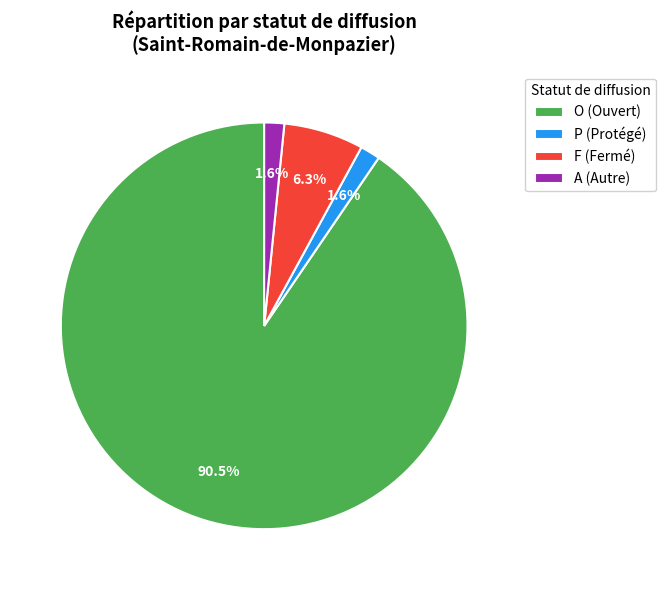

To the nearest percent, what is the average slice percentage?

25%